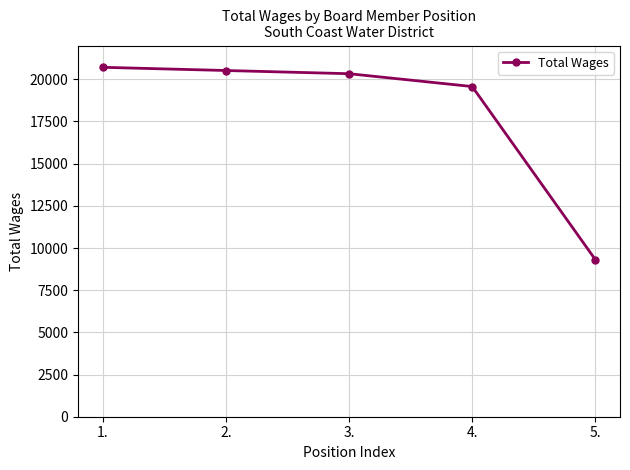

Is this an area chart (filled region under the line)?

No